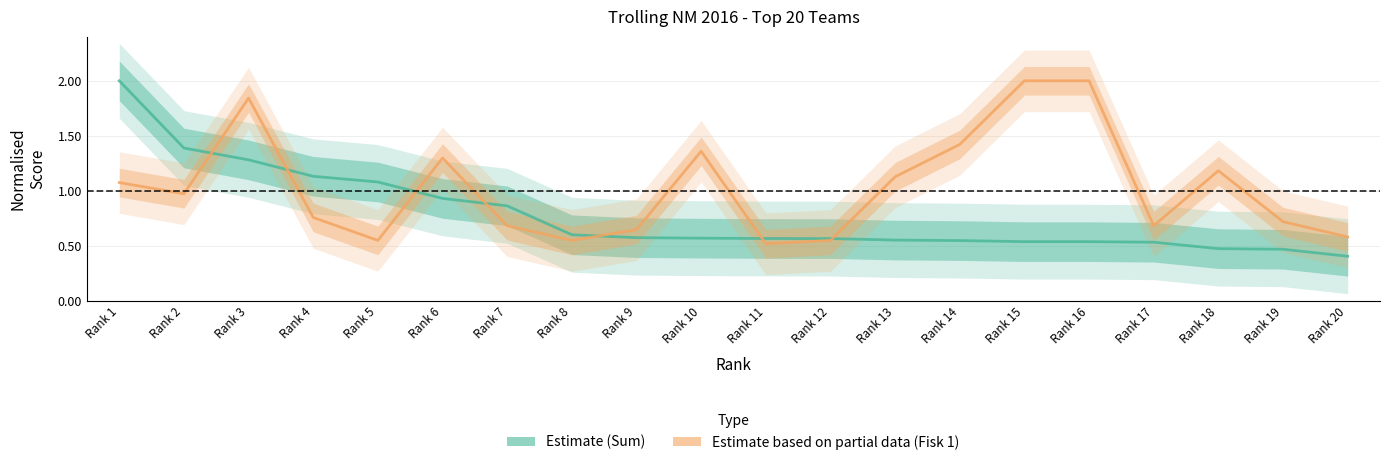

What value does the Fisk 1 (Estimate based on partial data) series have at Rank 2?

1.0